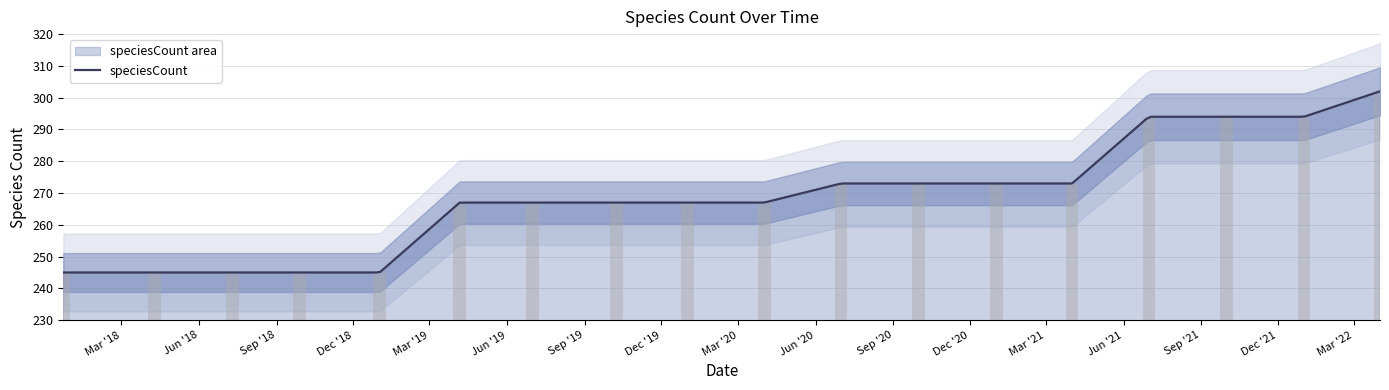

What is the difference between the maximum and second lowest values?

57